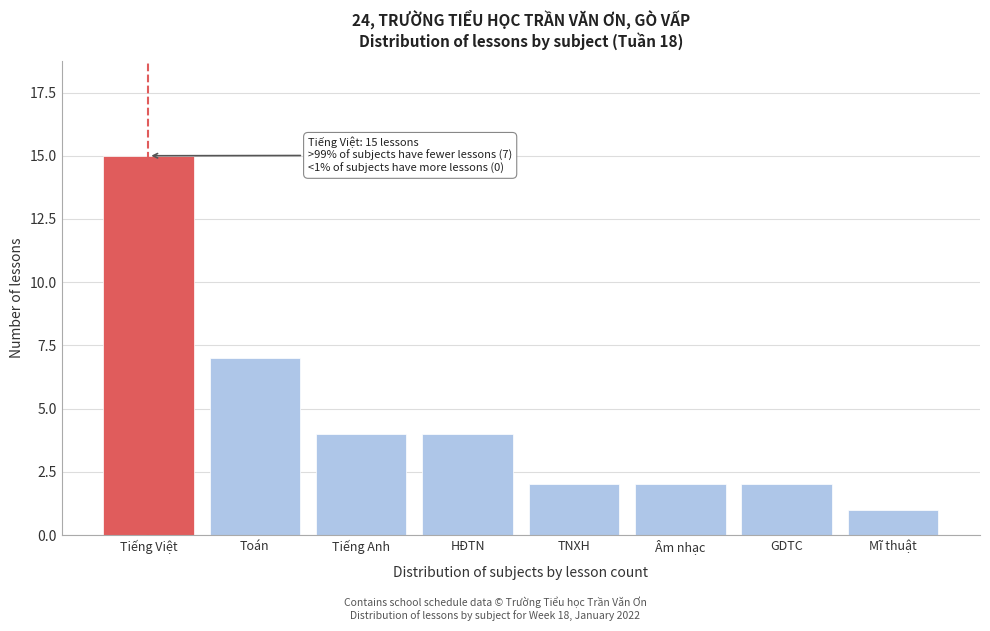

Reading left to right, transcribe all the data shown in this chart.

Tiếng Việt=15	Toán=7	Tiếng Anh=4	HĐTN=4	TNXH=2	Âm nhạc=2	GDTC=2	Mĩ thuật=1